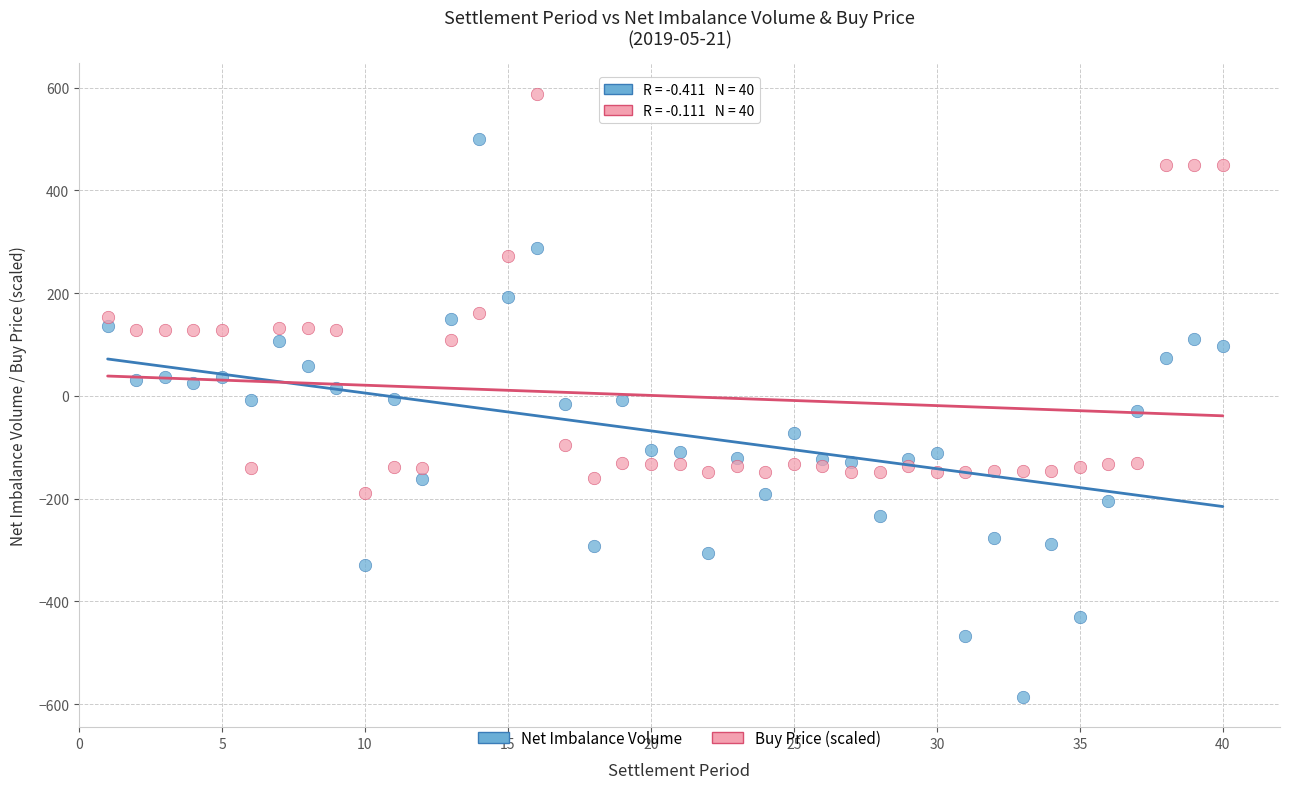

What are all the series names shown in the legend?

Net Imbalance Volume, Buy Price (scaled)